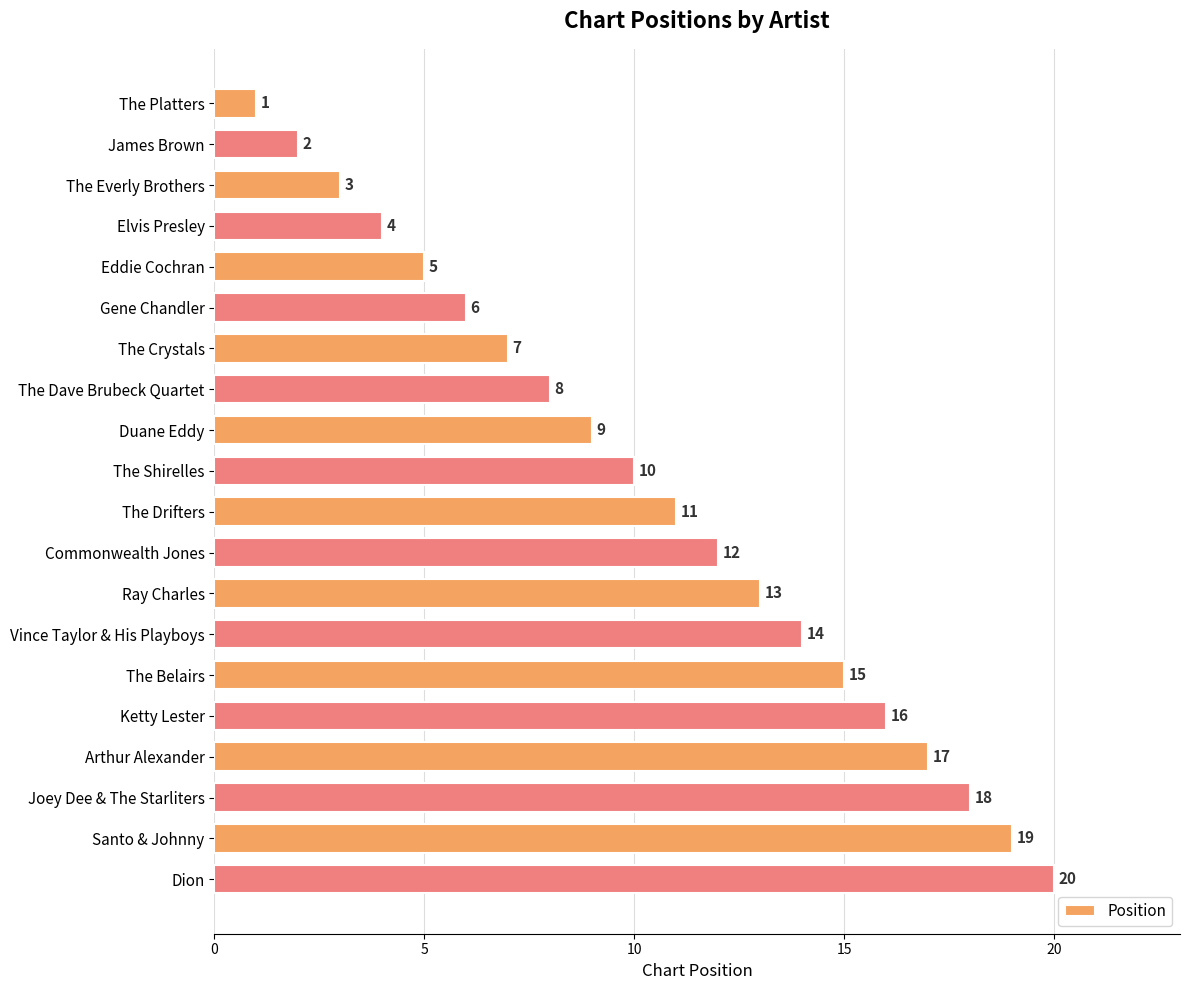

Which has a higher value, Santo & Johnny or Elvis Presley?

Santo & Johnny